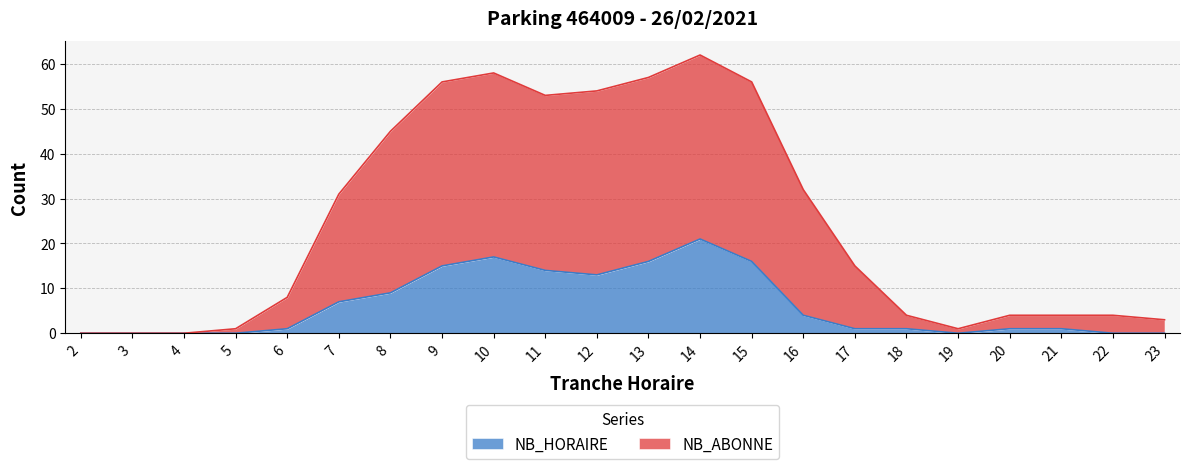

At which category is the sum across all series the highest?

14